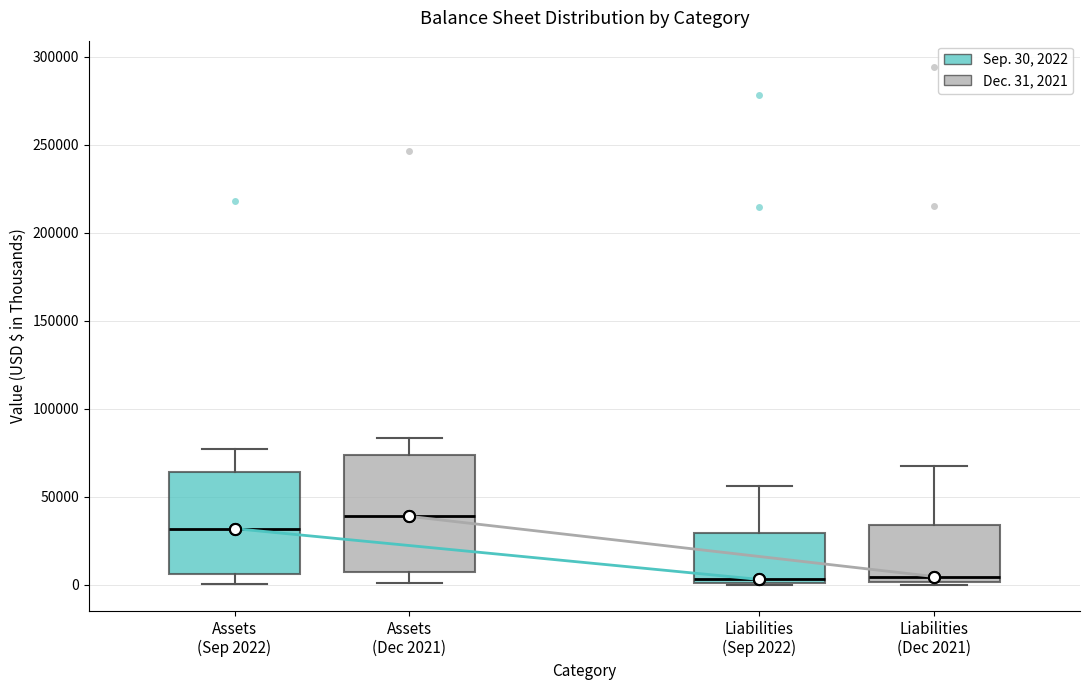

Where does the lower whisker of the box for Assets (Dec 2021) end on the y-axis? The values are not printed on the chart, so give them approximately, as read against the axis.

0